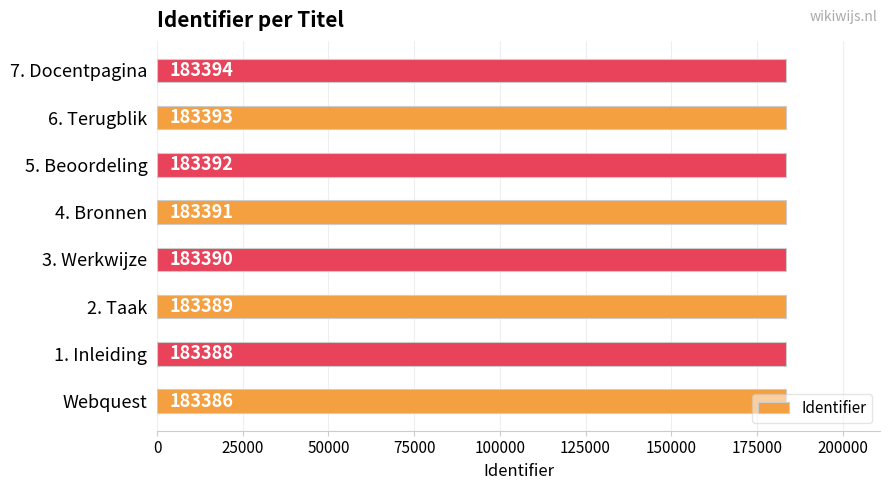

What is the difference between the maximum and minimum values?

8